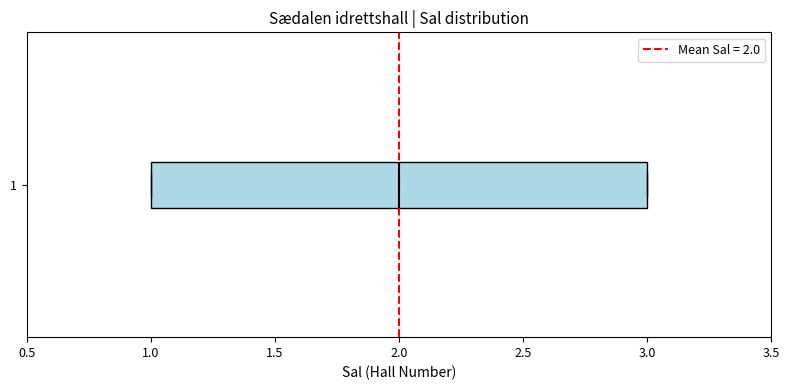

Transcribe this box plot: give where the median line is, the range the box spans, and where the two whiskers end, as read against the x-axis. The values are not printed on the chart, so give them approximately, as read against the axis.

median 2, box 1 to 3, whiskers 1 to 3